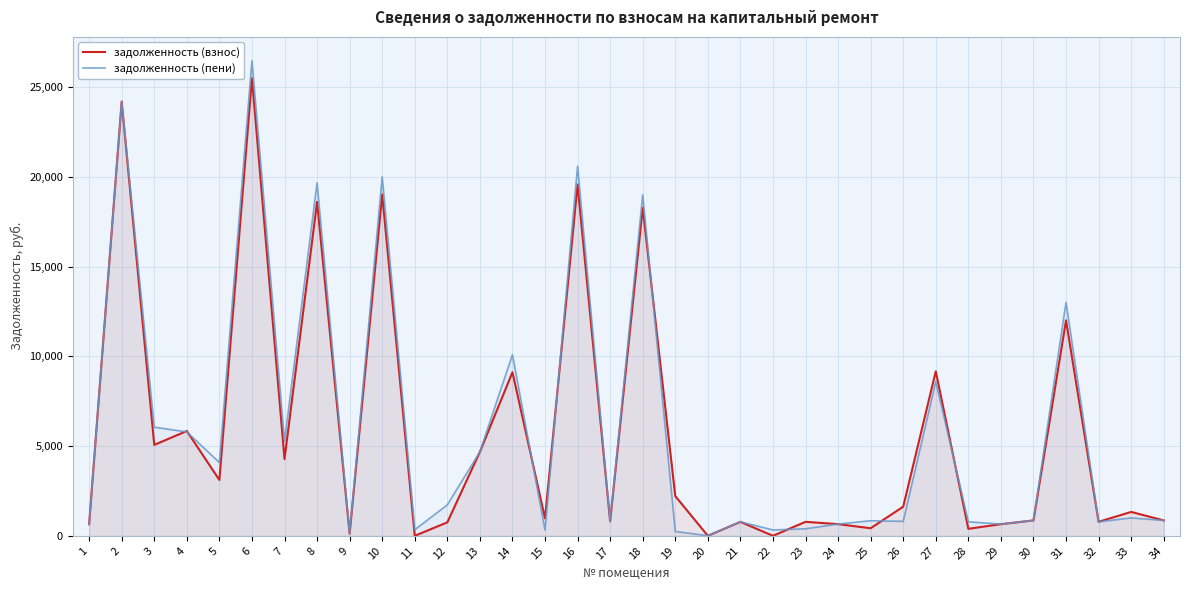

How many data points in задолженность (взнос) are less than 1330?

17